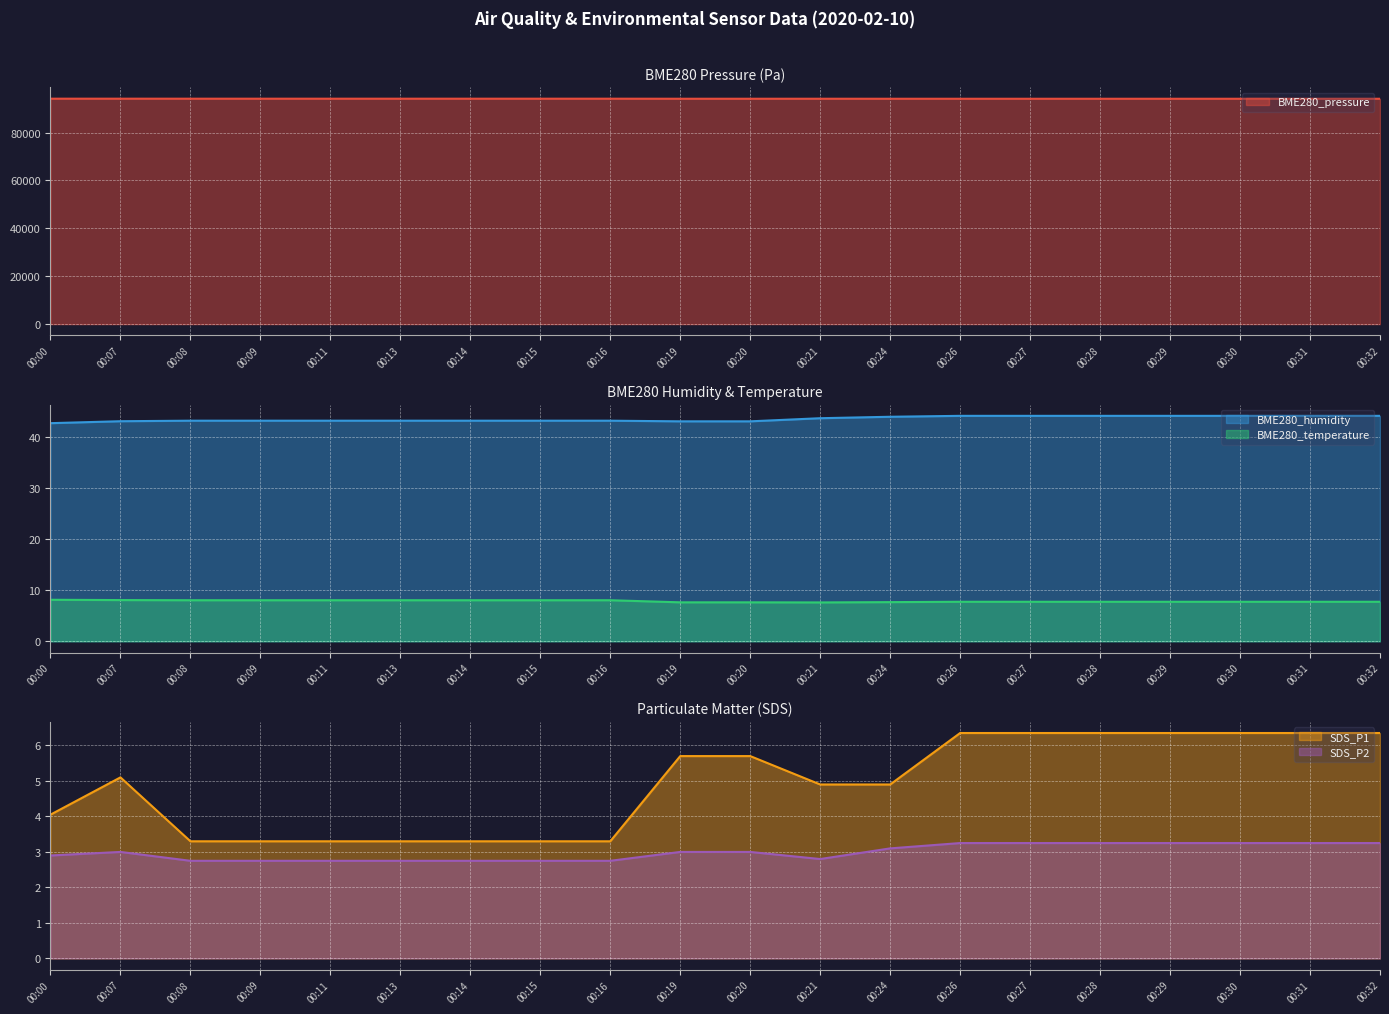

The BME280_temperature series shows 7.6 at 00:21. True or false?

True